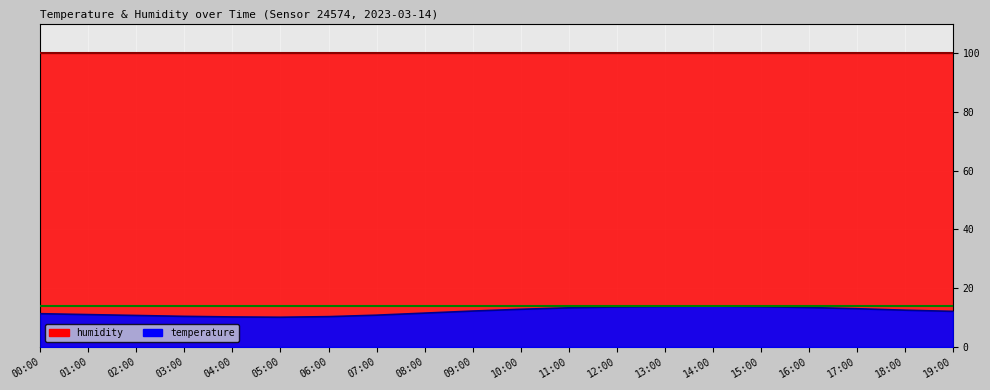

Reading left to right, extract all data points from this chart.

00:00=11.3	01:00=11.0	02:00=10.7	03:00=10.4	04:00=10.2	05:00=10.1	06:00=10.3	07:00=10.8	08:00=11.5	09:00=12.2	10:00=12.8	11:00=13.3	12:00=13.6	13:00=13.8	14:00=13.9	15:00=13.7	16:00=13.4	17:00=13.0	18:00=12.5	19:00=12.1